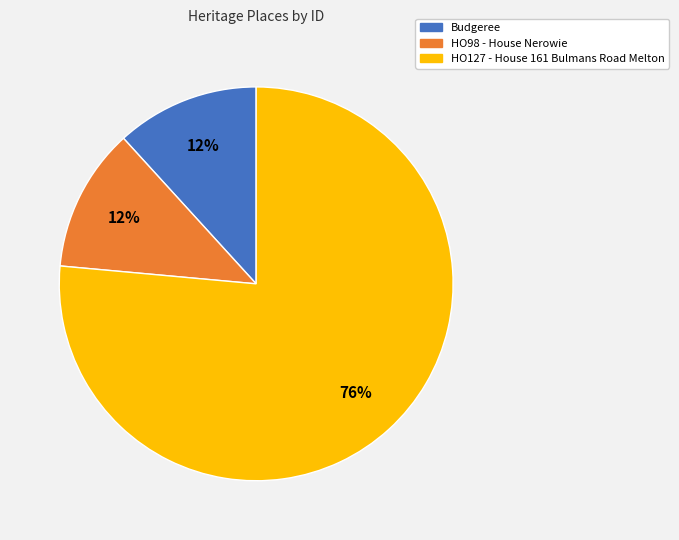

What is the largest slice in the pie chart?

HO127 - House 161 Bulmans Road Melton